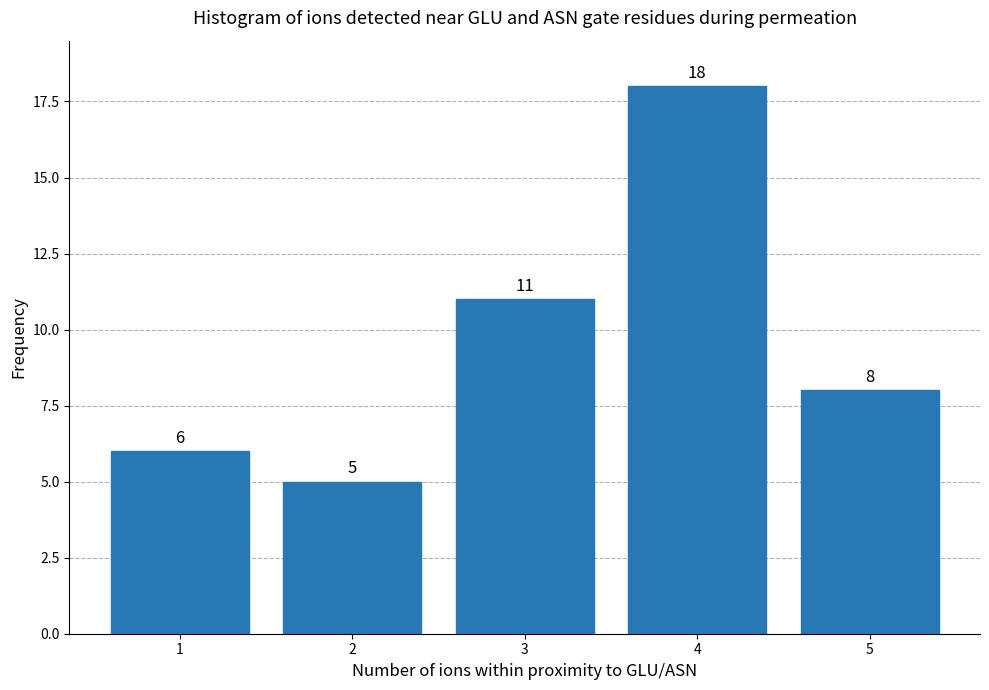

Reading left to right, what are all the values shown in this chart?

6	5	11	18	8